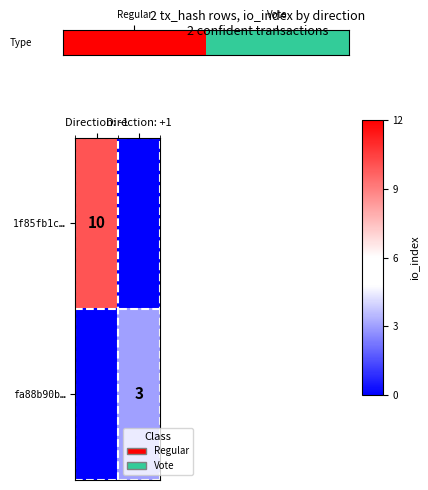

What is the total value across all series at Direction: +1?

3